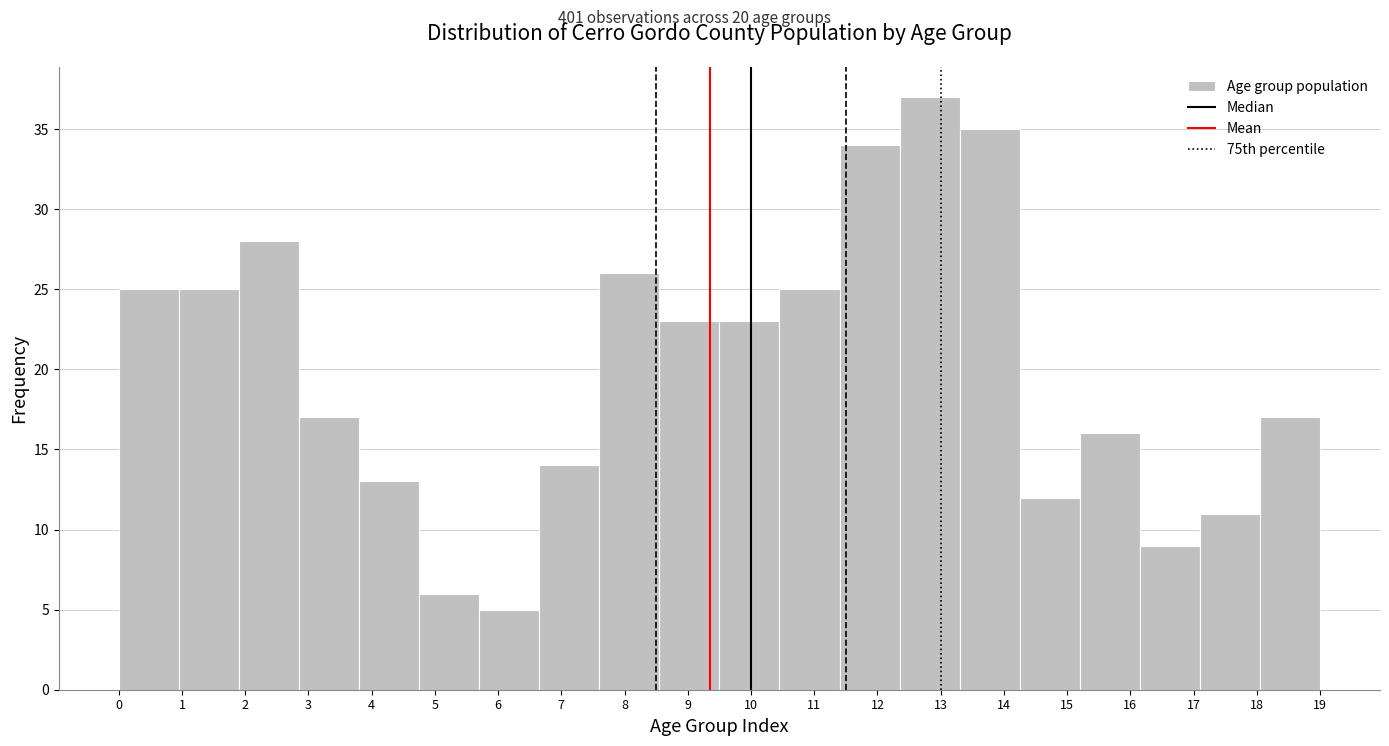

Reading left to right, list every bar in this chart as the range it spans on the x-axis followed by its height. Neither the bar edges nor the heights are printed on the chart, so give them approximately, as read against the axes.

0.00 to 0.95: 25
0.95 to 1.90: 25
1.90 to 2.85: 28
2.85 to 3.80: 17
3.80 to 4.75: 13
4.75 to 5.70: 6
5.70 to 6.65: 5
6.65 to 7.60: 14
7.60 to 8.55: 26
8.55 to 9.50: 23
9.50 to 10.45: 23
10.45 to 11.40: 25
11.40 to 12.35: 34
12.35 to 13.30: 37
13.30 to 14.25: 35
14.25 to 15.20: 12
15.20 to 16.15: 16
16.15 to 17.10: 9
17.10 to 18.05: 11
18.05 to 19.00: 17